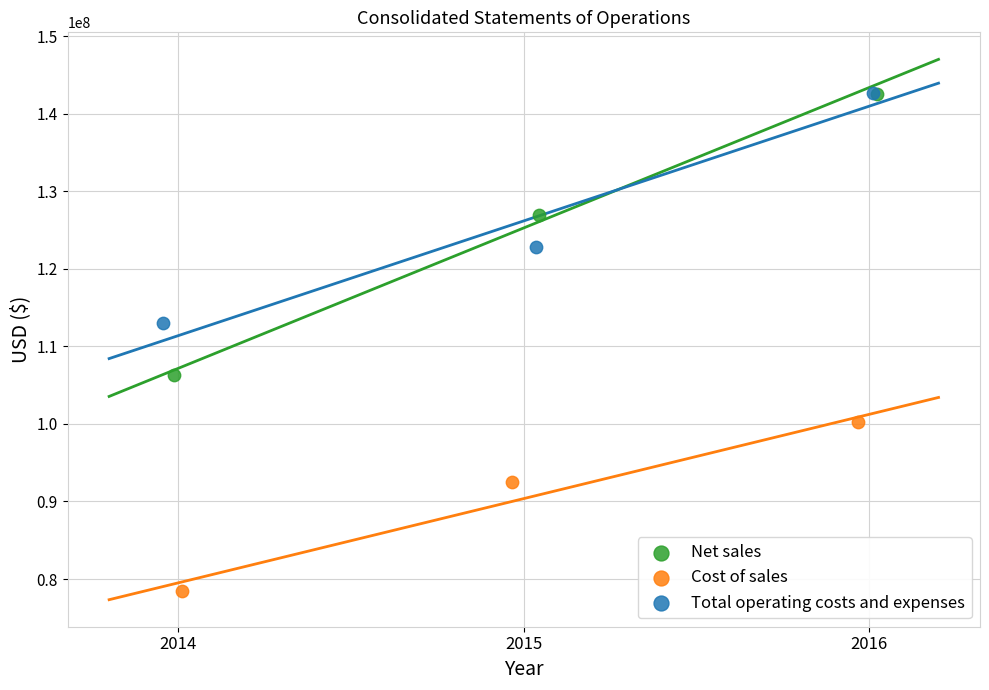

Which series contains the lowest Y value?

Cost of sales